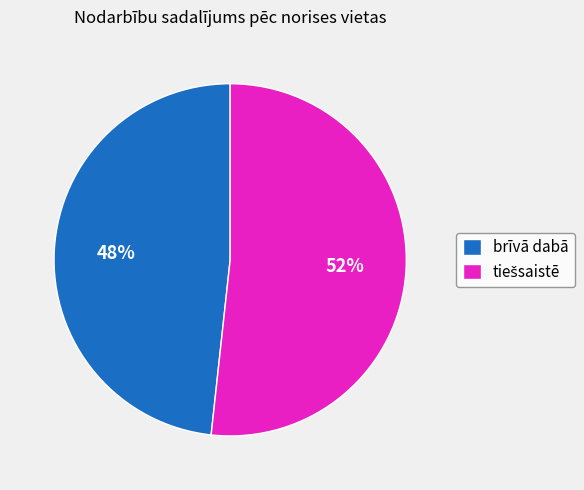

Is there a majority slice in this chart?

Yes